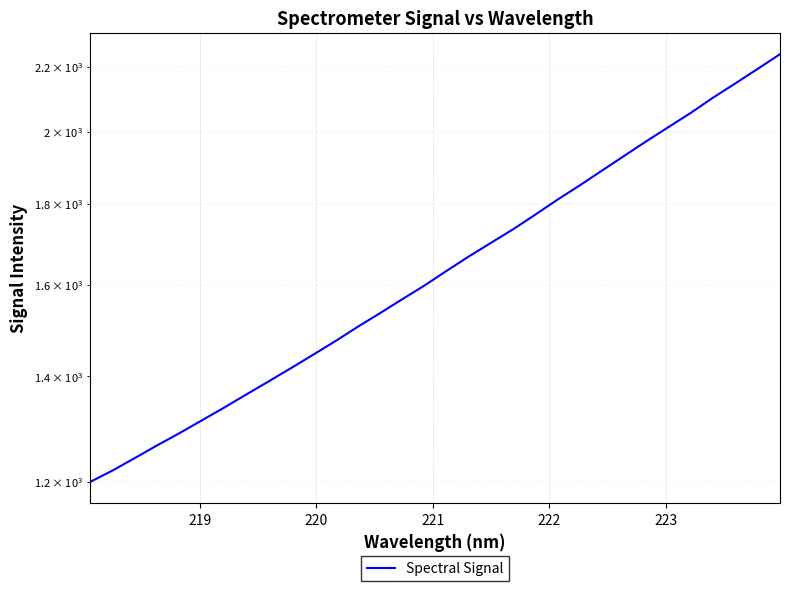

What is the difference between the second highest and second lowest values?

973.2